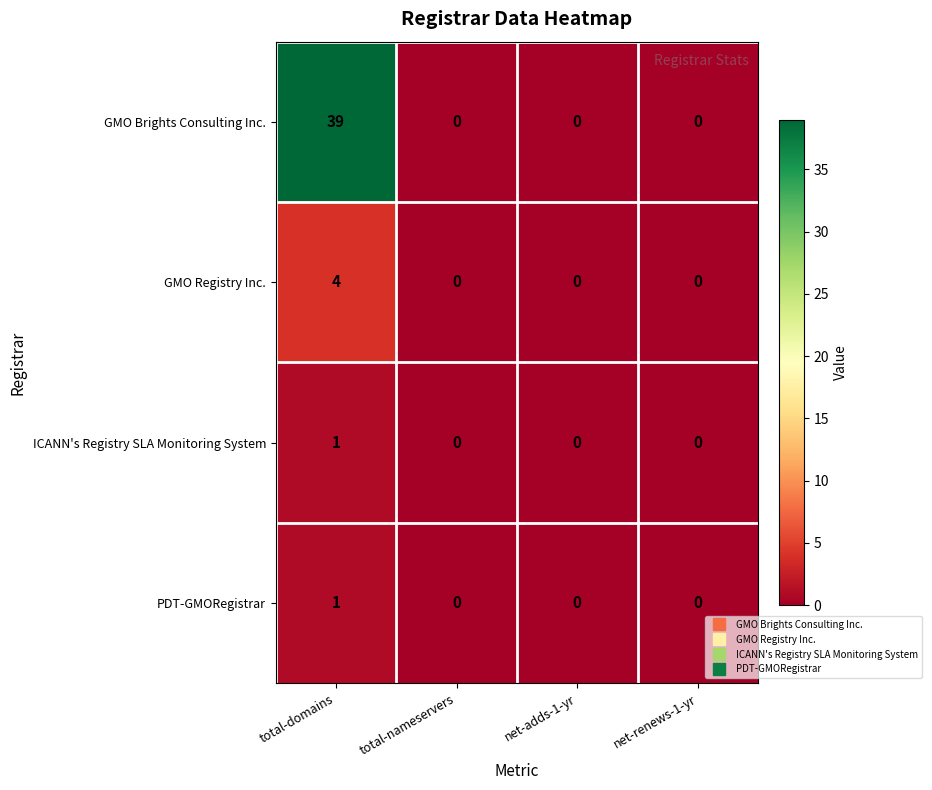

What is the difference between the maximum and minimum values in the GMO Registry Inc. series?

4